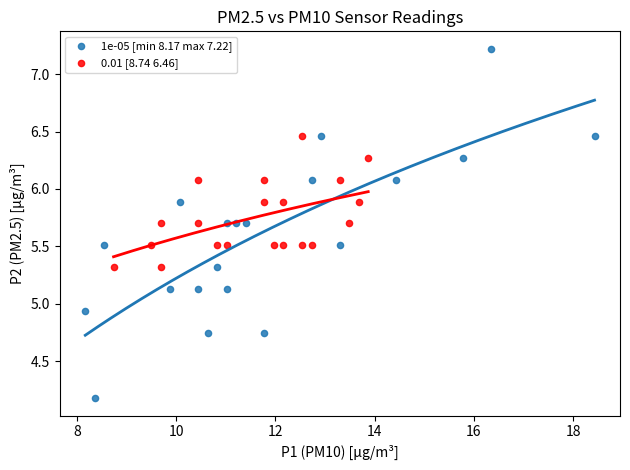

Which series reaches the maximum Y coordinate?

1e-05 [min 8.17 max 7.22]